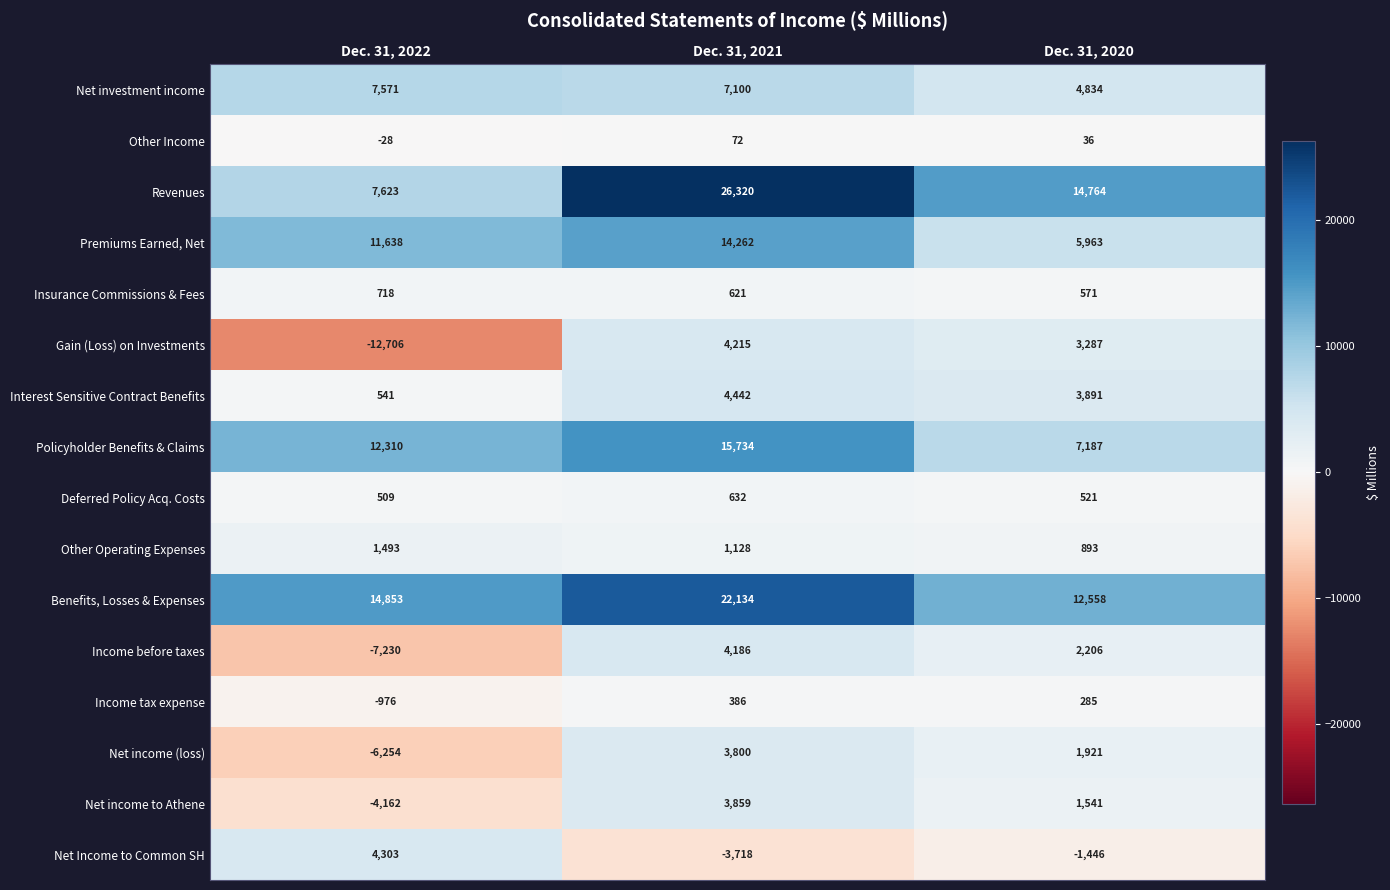

Where is Benefits, Losses & Expenses nearest to the value 17346?

Dec. 31, 2022